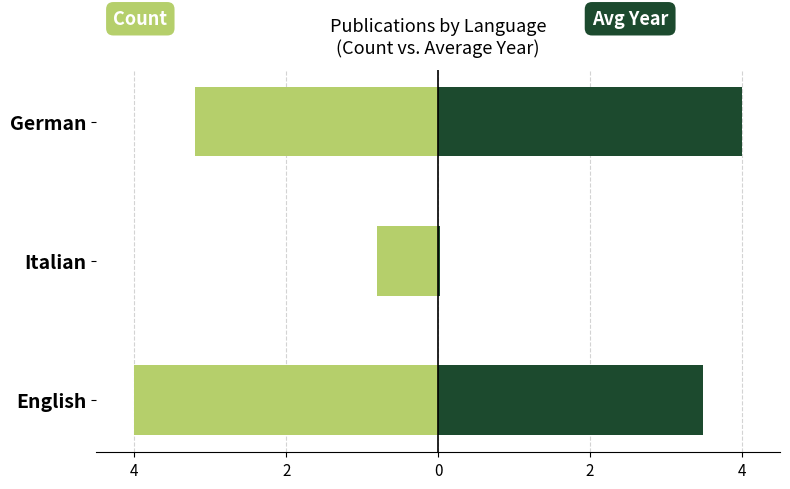

What is the maximum value shown in the chart?

4.0